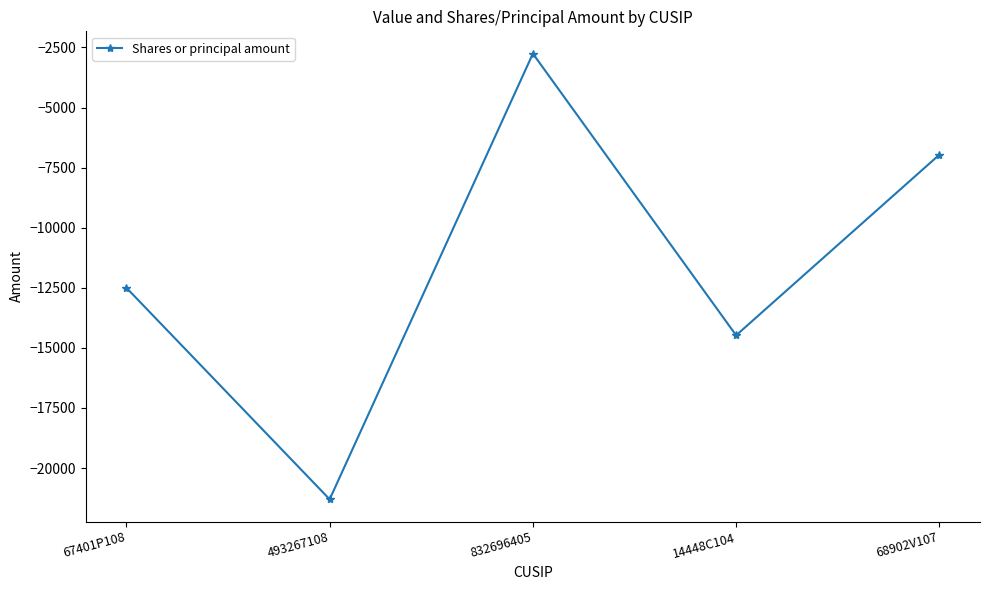

What position from the left is 68902V107?

5